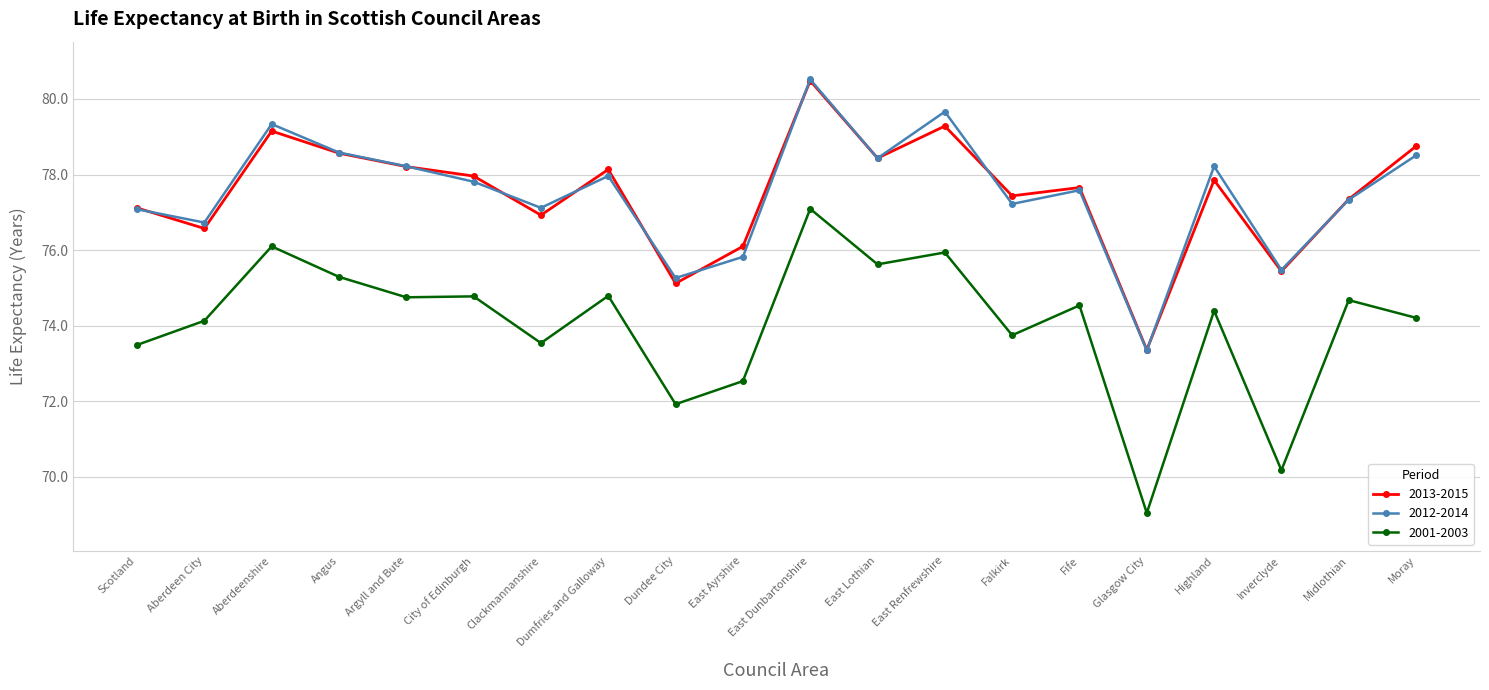

Reading right to left, transcribe all the data shown in this chart.

2013-2015: 78.7	77.3	75.4	77.9	73.4	77.7	77.4	79.3	78.4	80.5	76.1	75.1	78.1	76.9	78.0	78.2	78.6	79.2	76.6	77.1
2012-2014: 78.5	77.3	75.5	78.2	73.3	77.6	77.2	79.7	78.4	80.5	75.8	75.3	78.0	77.1	77.8	78.2	78.6	79.3	76.7	77.1
2001-2003: 74.2	74.7	70.2	74.4	69.0	74.5	73.7	75.9	75.6	77.1	72.5	71.9	74.8	73.5	74.8	74.8	75.3	76.1	74.1	73.5